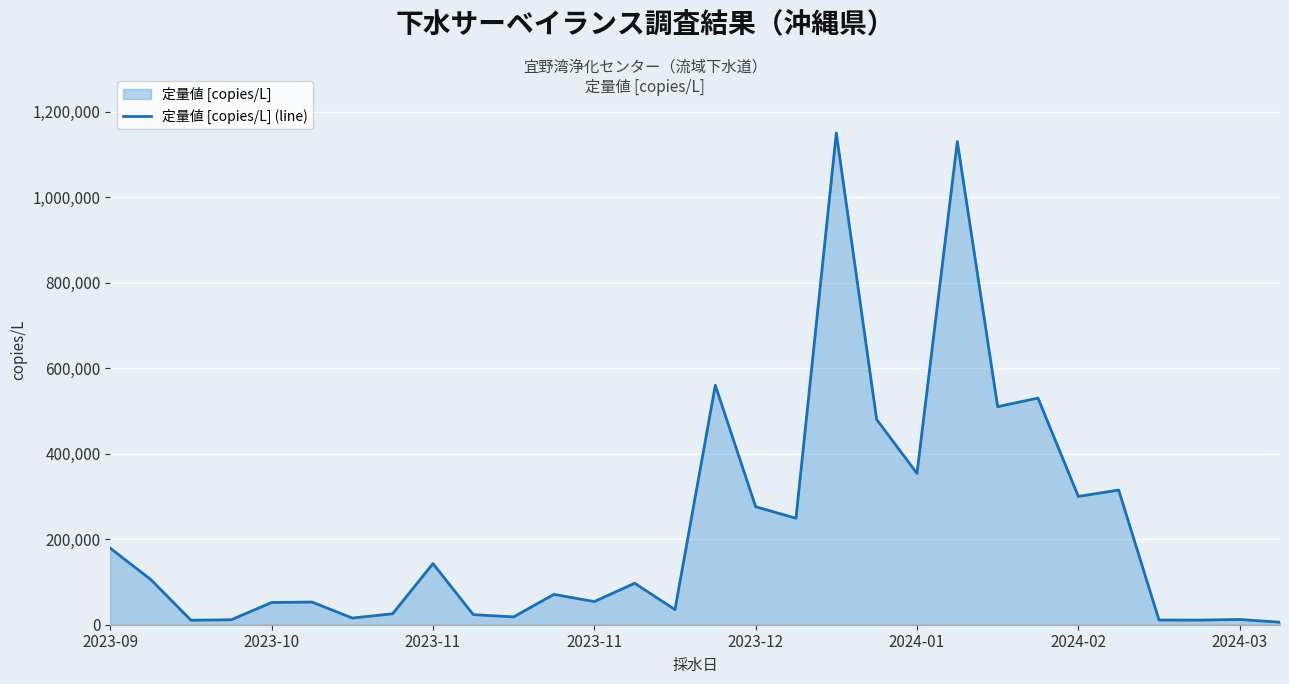

Approximately how many times larger is the value at 17 compared to 28?

20.2